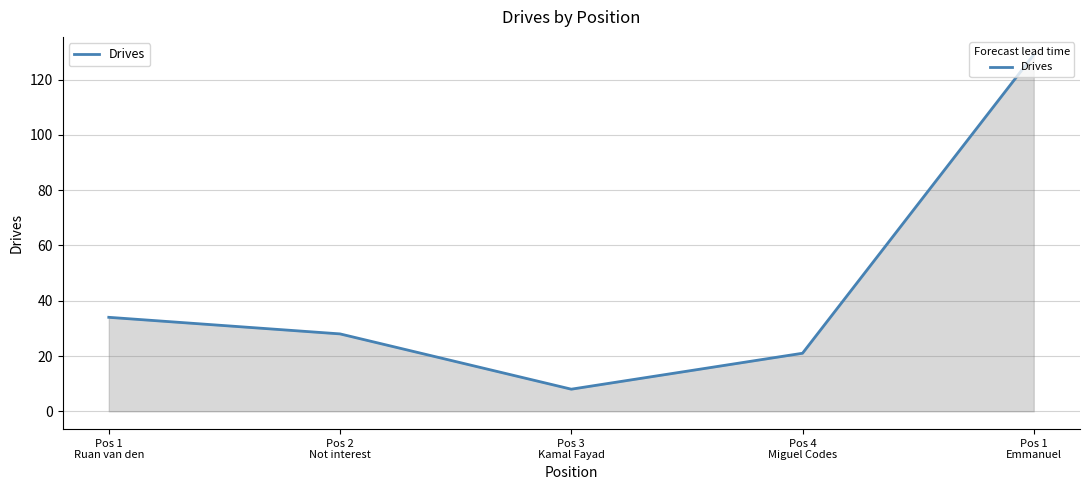

Where is the first local minimum?

Pos 3
Kamal Fayad